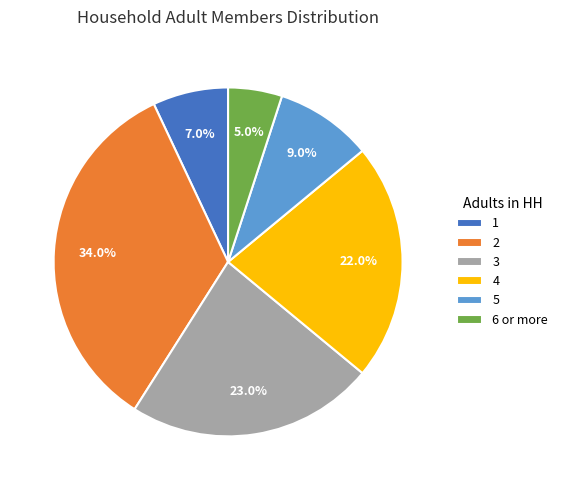

True or false: 4 accounts for 22% of the total.

True